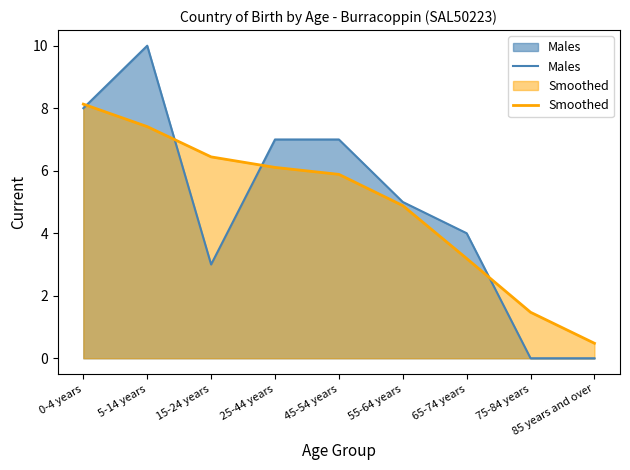

Which has a higher value, 55-64 years or 45-54 years?

45-54 years